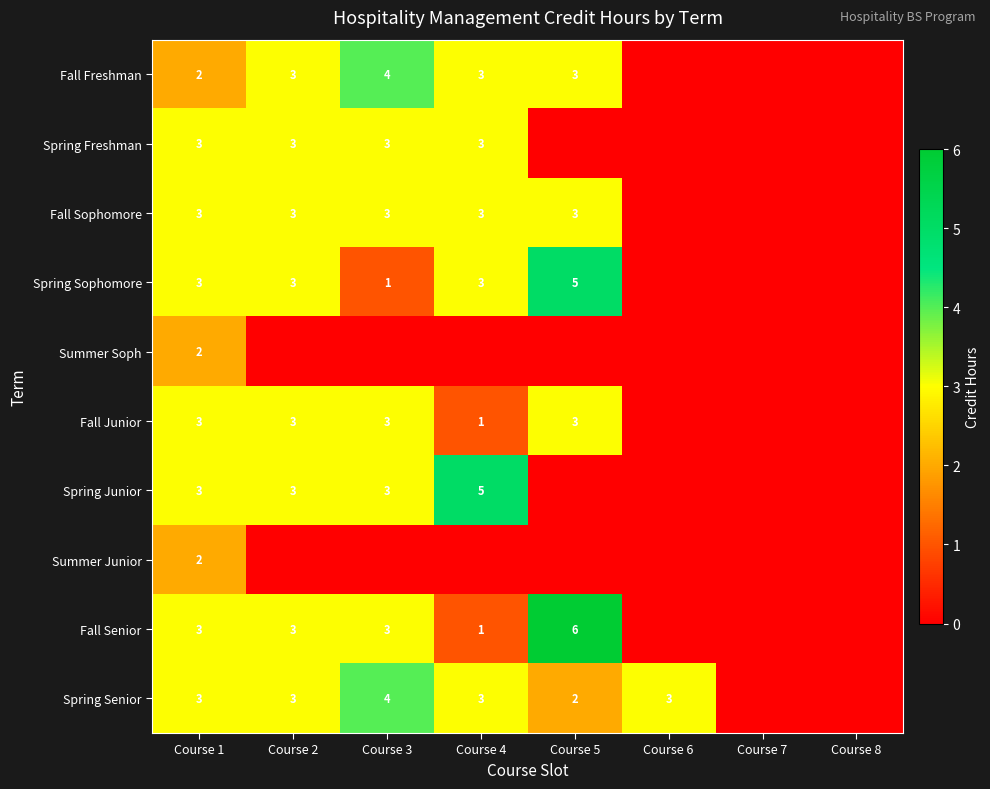

Count the number of data series in this chart.

10